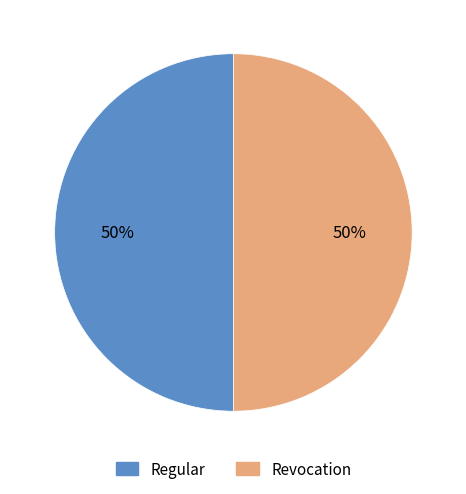

What is the ratio of the value at Regular to the value at Revocation?

1.0